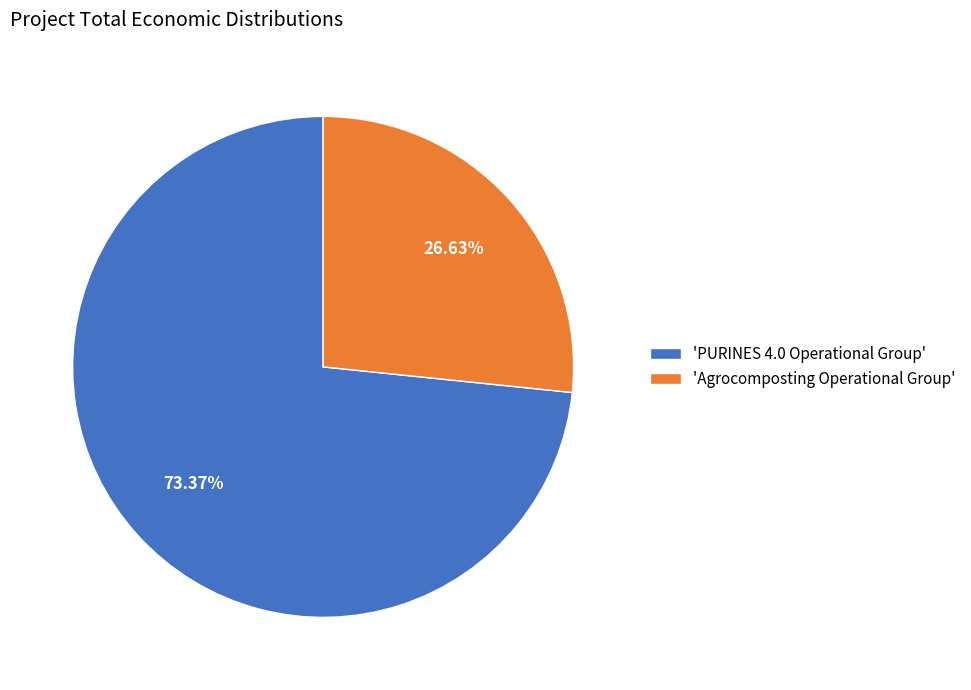

Which category has the biggest portion of the pie?

'PURINES 4.0 Operational Group'